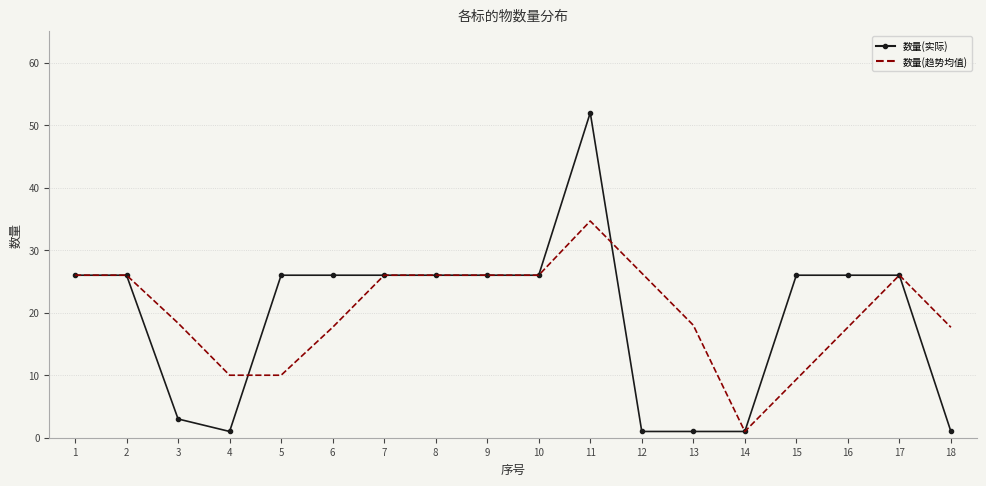

What is the greatest value displayed?

52.0